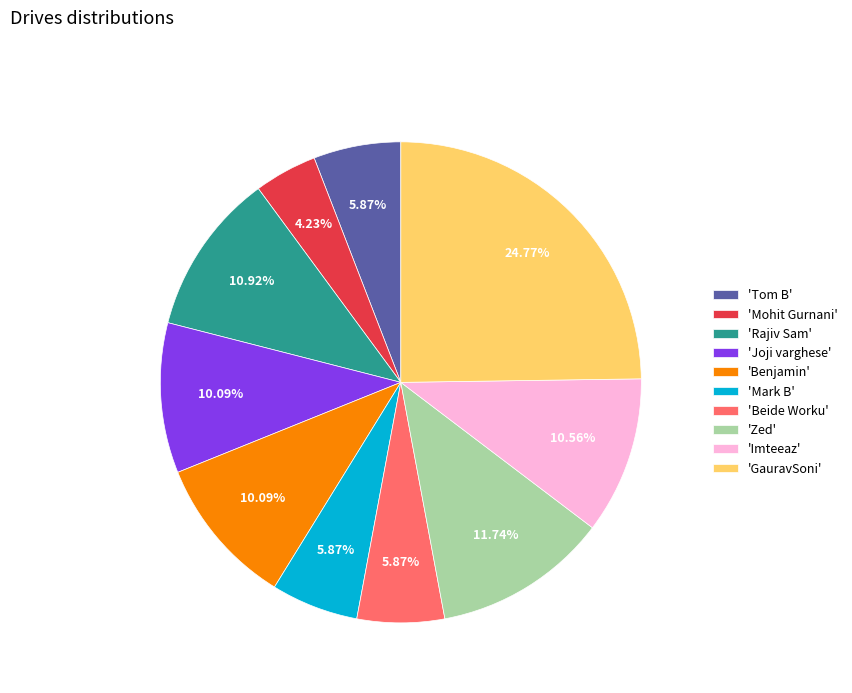

How many segments does this pie chart have?

10